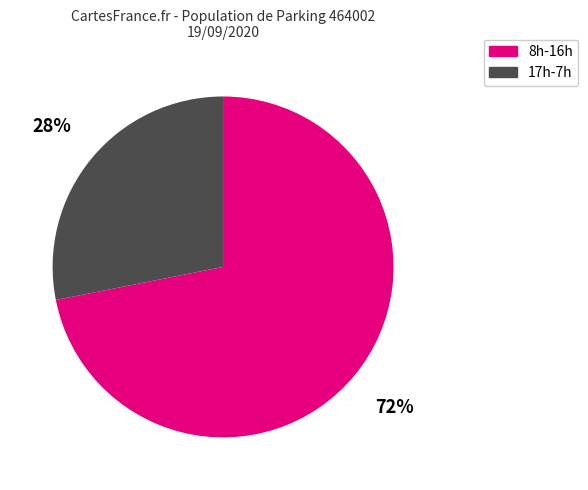

How many segments does this pie chart have?

2